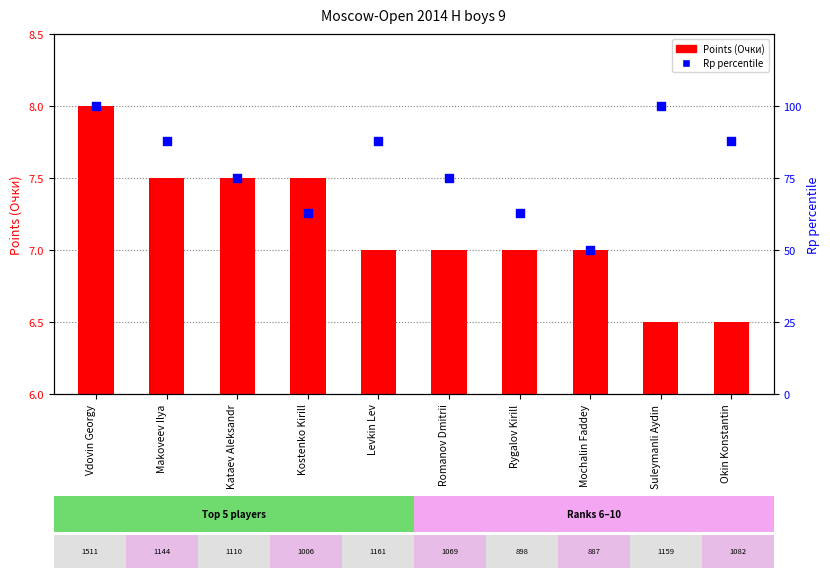

At which category is the sum across all series the highest?

Vdovin Georgy